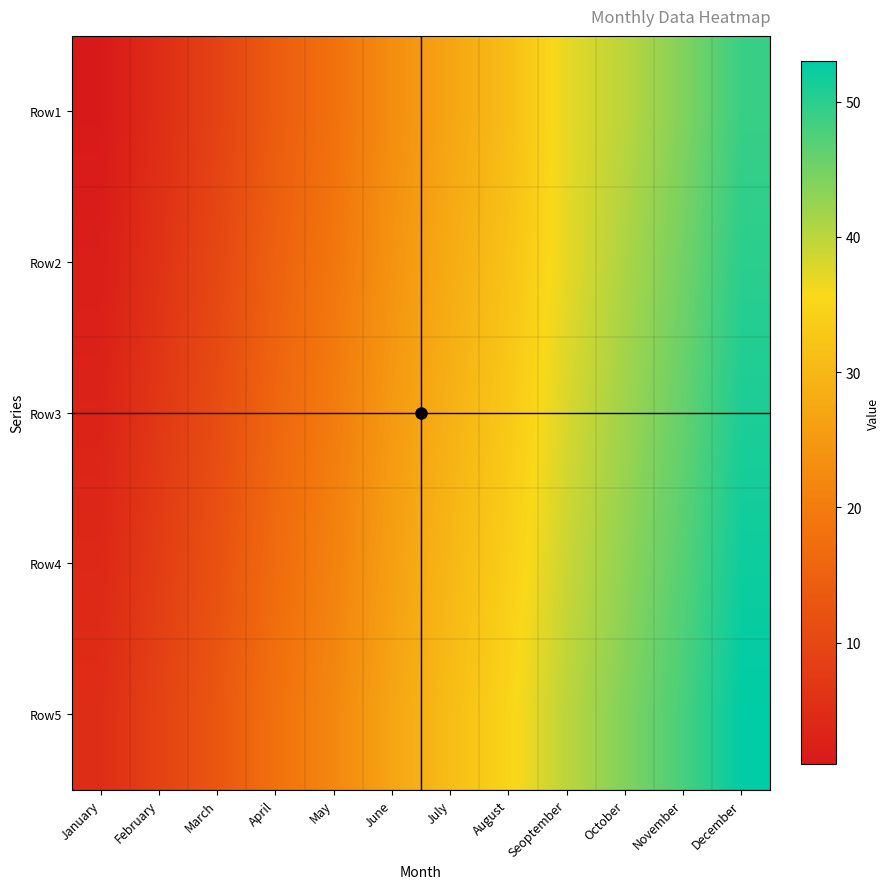

What is the minimum value for Row2?

2